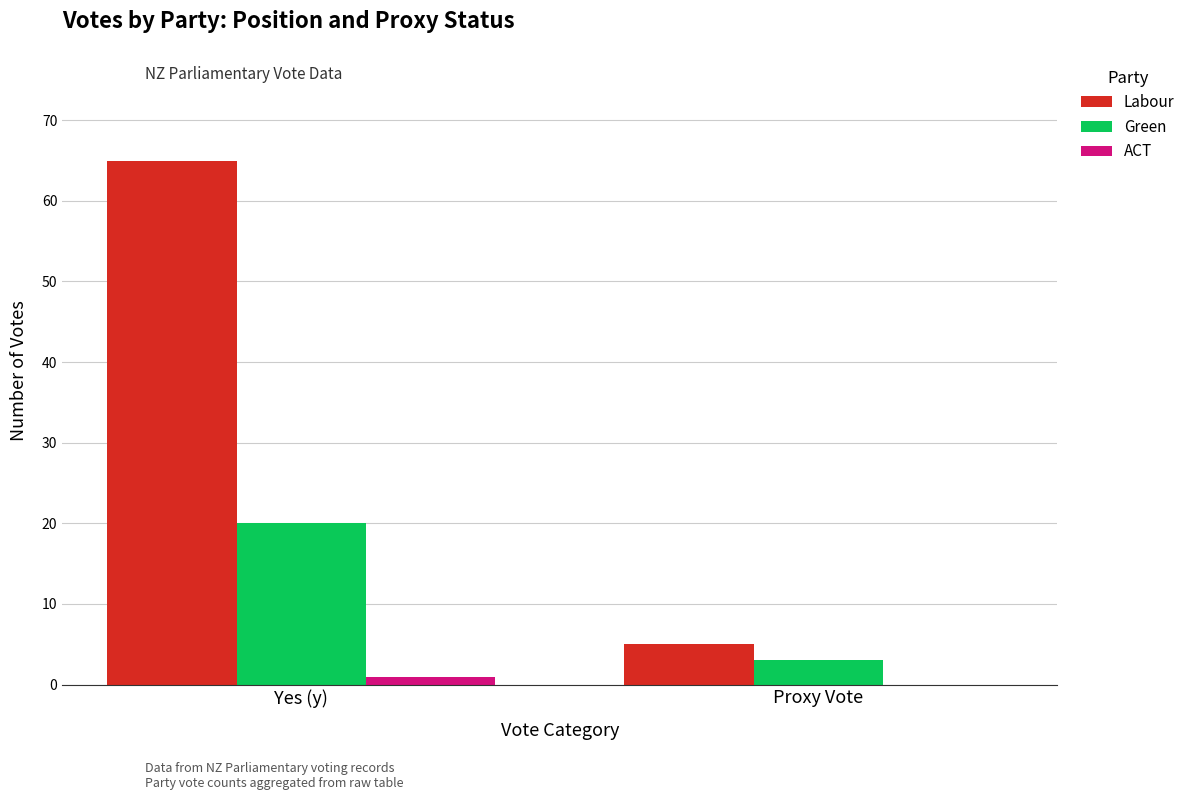

What are all the series names shown in the legend?

Labour, Green, ACT